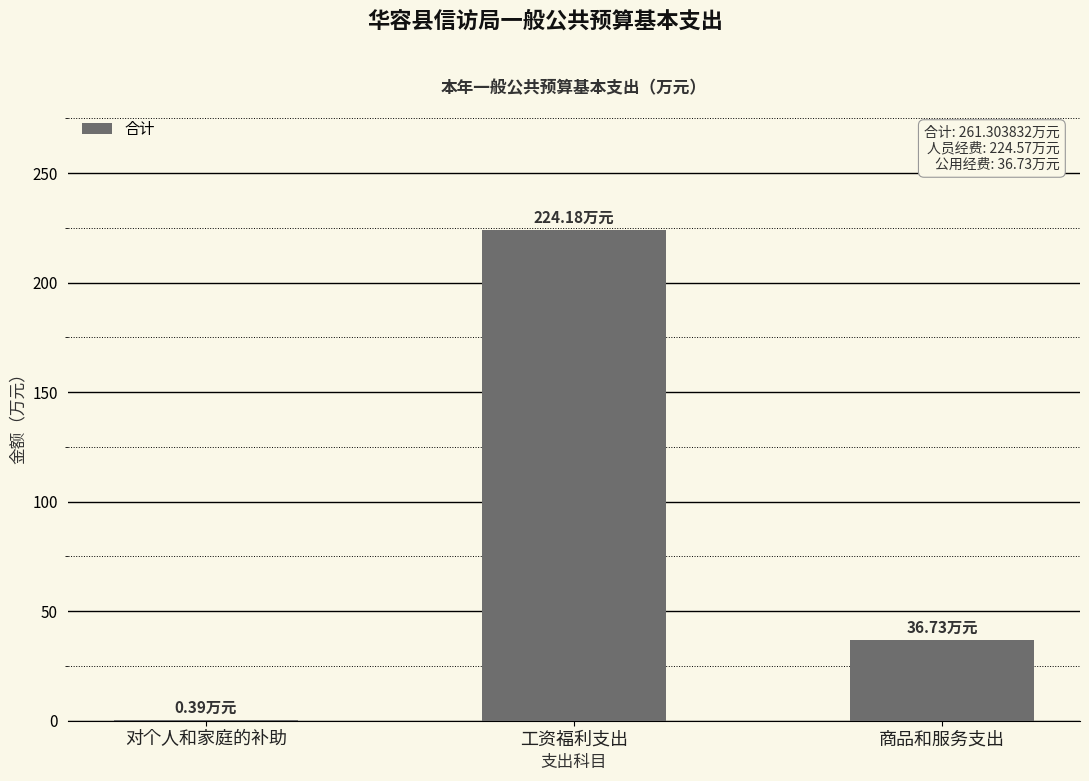

What is the approximate value at 工资福利支出?

224.2